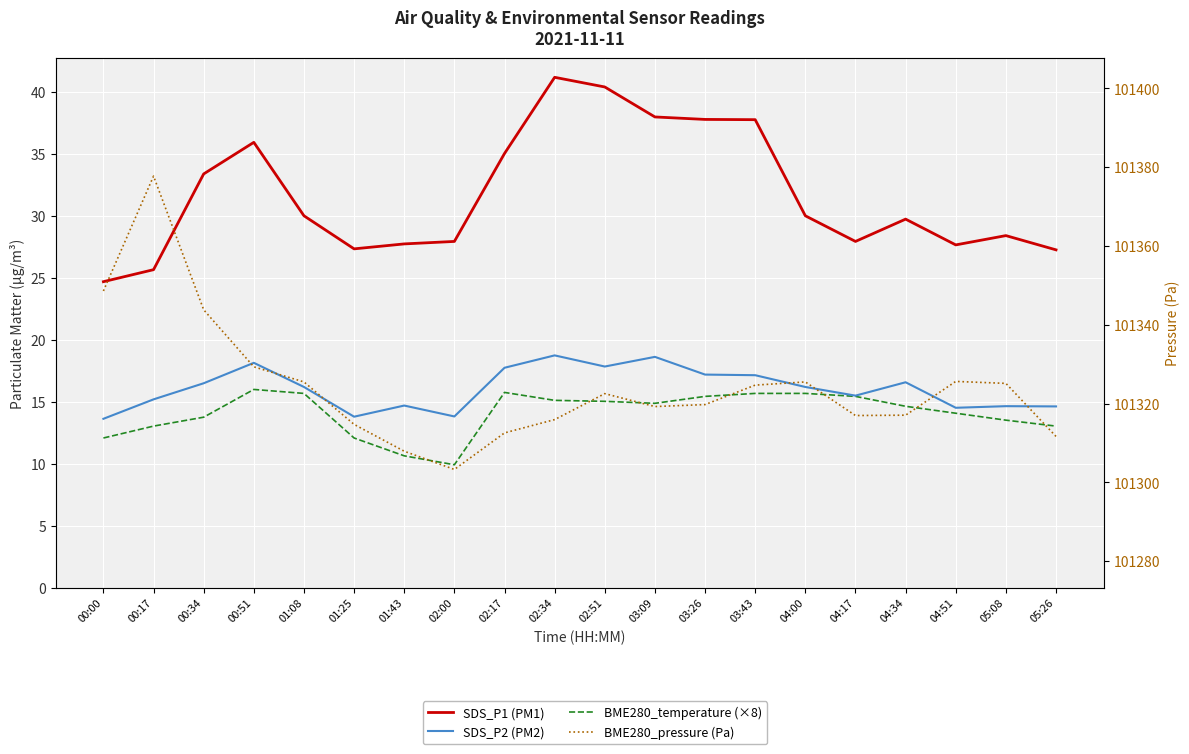

At which label does SDS_P2 (PM2) reach its peak?

02:34